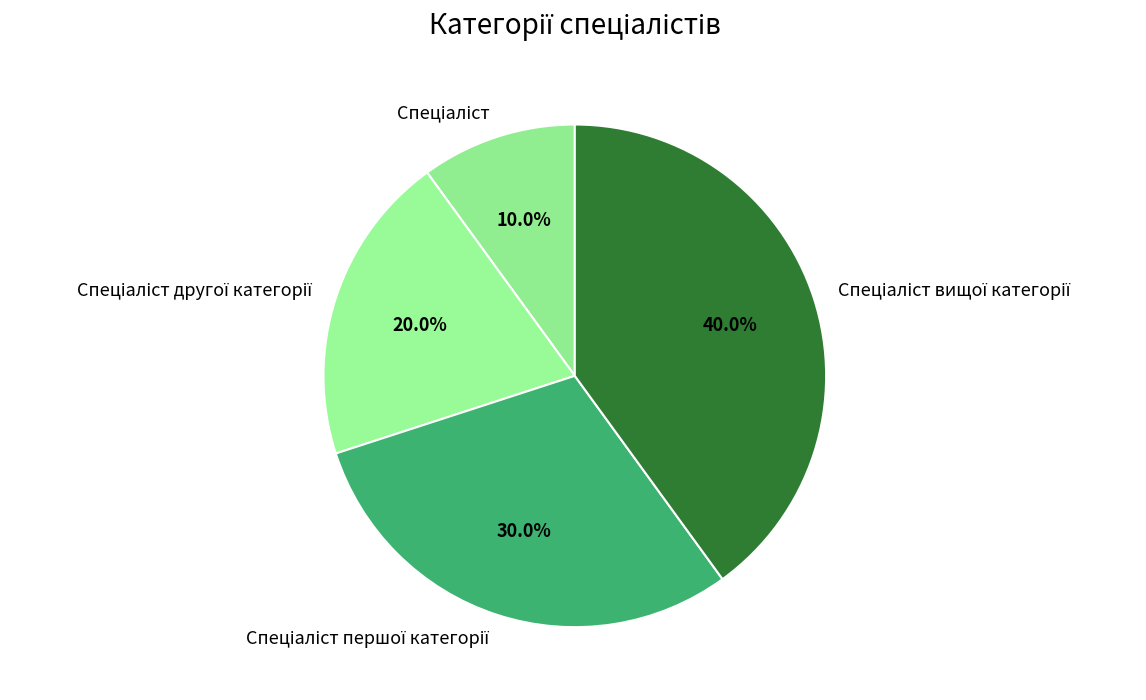

Is there any slice that represents more than half of the pie?

No